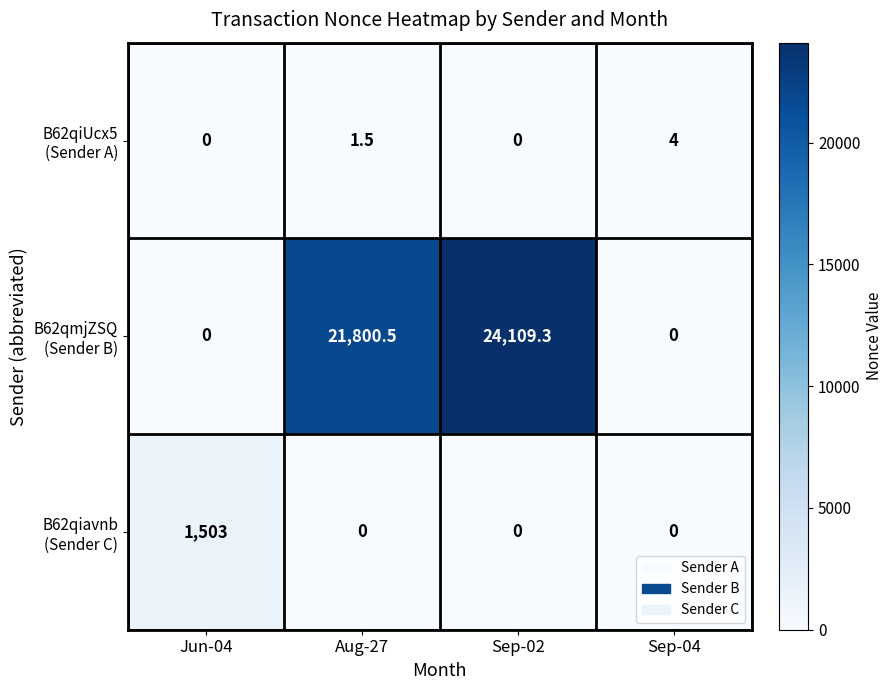

What is the spread (max minus min) of values at Sep-04?

4.0